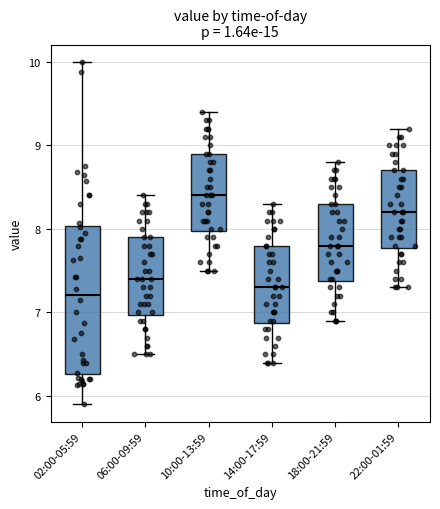

Which box is the tallest, from its lower edge to its upper edge?

02:00-05:59